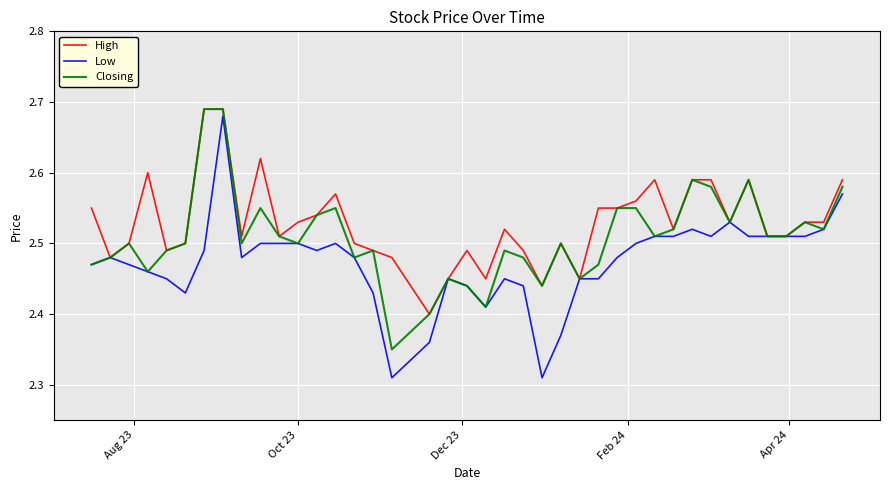

Rank the series by their average value, from highest to lowest.

High, Closing, Low